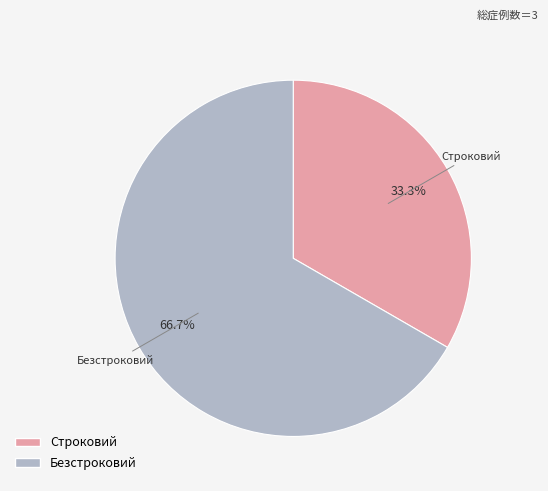

How many segments does this pie chart have?

2